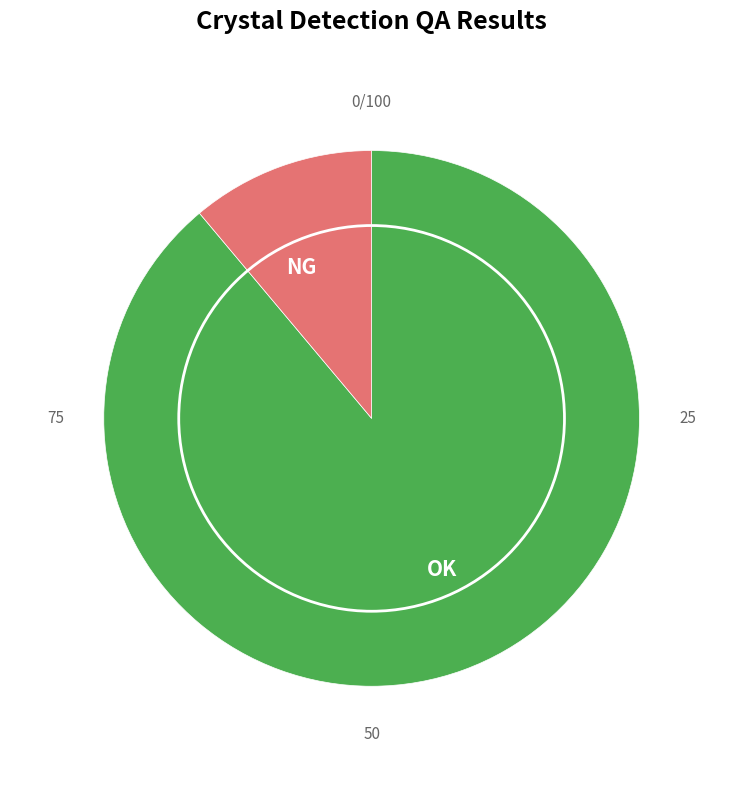

Rank the categories by value from highest to lowest.

OK, NG